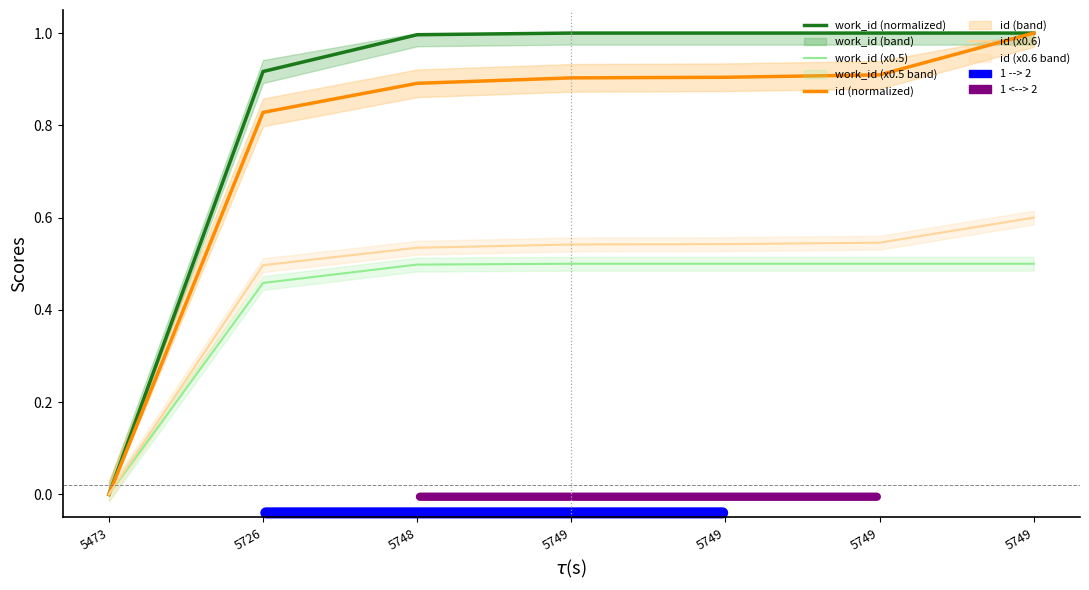

True or false: id (normalized) and work_id (x0.5) cross at least once.

False